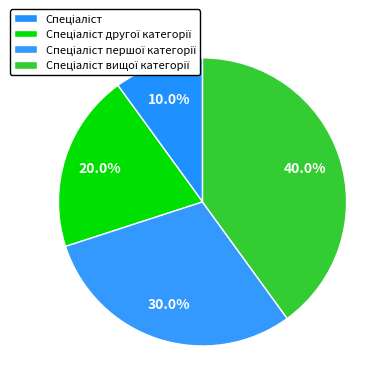

What percentage is the Спеціаліст першої категорії slice, to the nearest percent?

30%